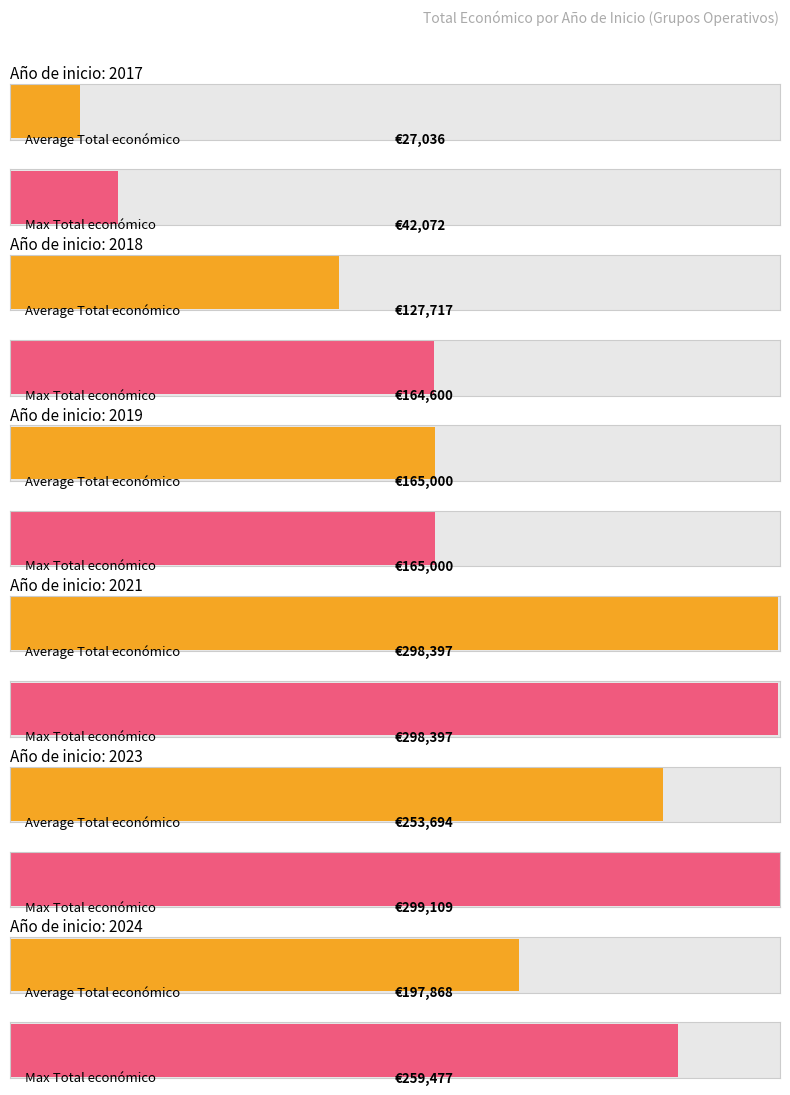

What is the greatest value displayed?

299109